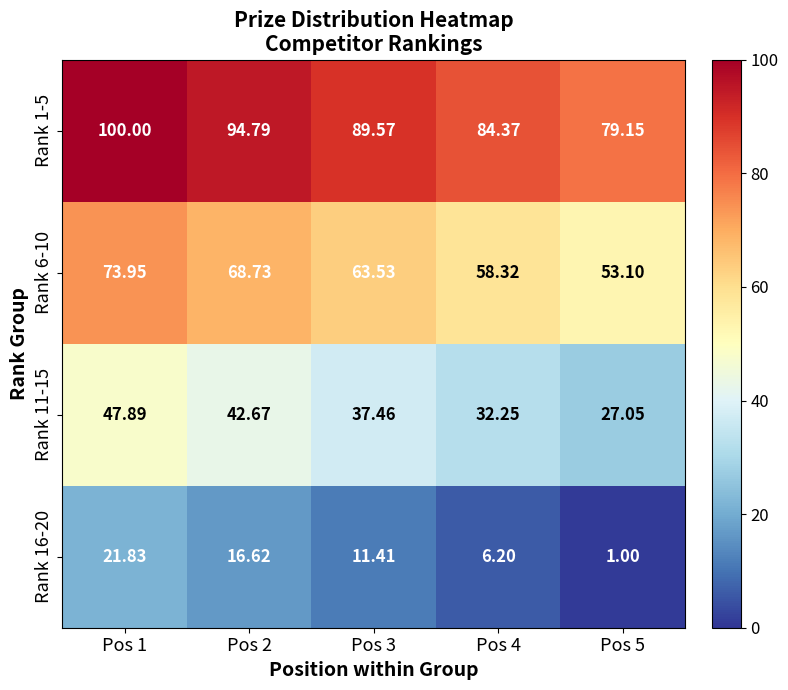

Is the value of Rank 1-5 at Pos 3 greater than the value of Rank 6-10 at Pos 4?

Yes